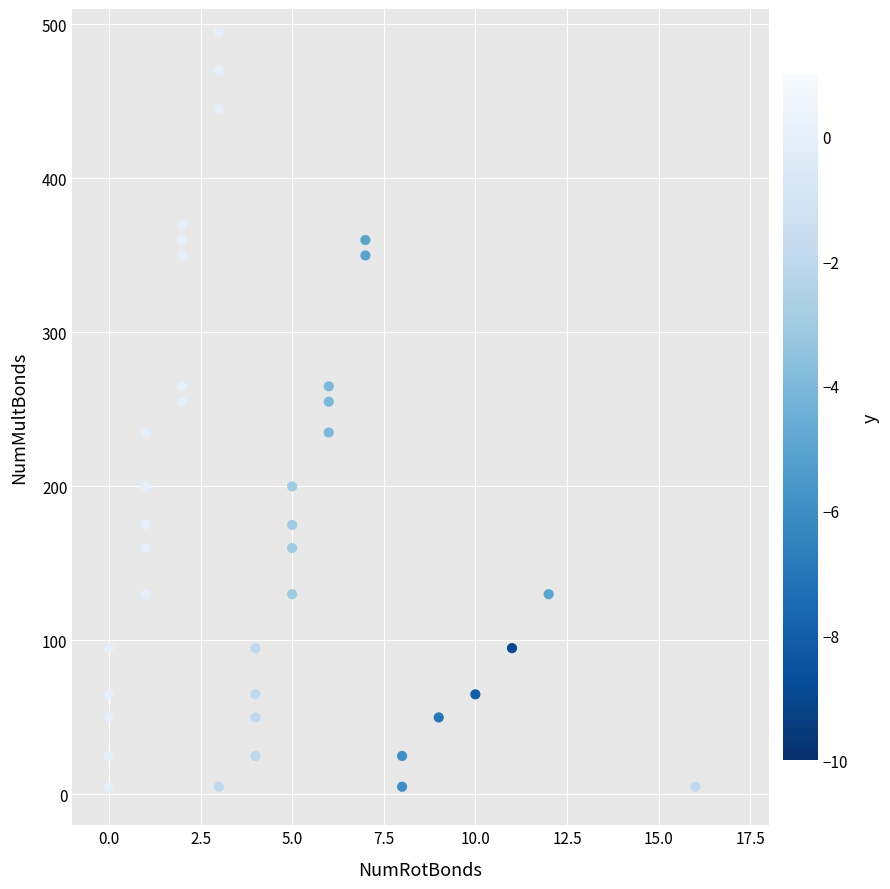

What is the range of X values (max minus min)?

16